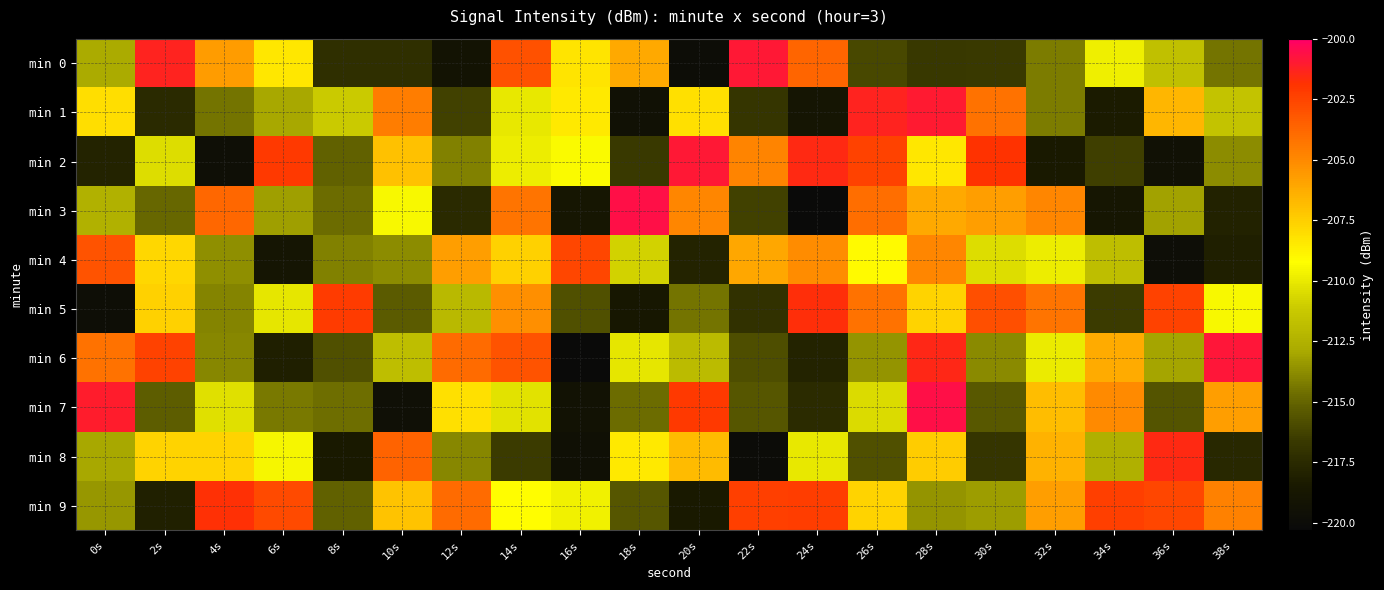

Reading left to right, transcribe all the data shown in this chart.

min 0: 0s=-212.8	2s=-201.3	4s=-205.7	6s=-208.3	8s=-217.2	10s=-217.2	12s=-219.1	14s=-203.0	16s=-208.3	18s=-206.1	20s=-219.9	22s=-200.9	24s=-203.7	26s=-216.1	28s=-216.7	30s=-216.6	32s=-214.2	34s=-209.8	36s=-211.7	38s=-214.5
min 1: 0s=-208.1	2s=-217.5	4s=-214.5	6s=-213.0	8s=-211.2	10s=-204.6	12s=-216.3	14s=-210.0	16s=-208.5	18s=-219.4	20s=-208.2	22s=-216.9	24s=-219.0	26s=-201.3	28s=-201.0	30s=-204.1	32s=-214.2	34s=-218.3	36s=-206.6	38s=-211.5
min 2: 0s=-217.9	2s=-210.4	4s=-219.6	6s=-202.1	8s=-215.1	10s=-207.1	12s=-214.1	14s=-209.9	16s=-209.4	18s=-216.6	20s=-200.9	22s=-204.8	24s=-201.5	26s=-202.4	28s=-208.3	30s=-201.9	32s=-218.5	34s=-216.4	36s=-219.4	38s=-213.8
min 3: 0s=-212.5	2s=-214.9	4s=-203.7	6s=-213.2	8s=-214.7	10s=-209.4	12s=-217.5	14s=-204.3	16s=-218.8	18s=-200.6	20s=-204.9	22s=-216.3	24s=-220.2	26s=-204.0	28s=-206.2	30s=-205.7	32s=-204.9	34s=-218.8	36s=-213.1	38s=-218.0
min 4: 0s=-203.0	2s=-207.8	4s=-213.7	6s=-219.0	8s=-214.1	10s=-213.8	12s=-205.7	14s=-207.6	16s=-202.6	18s=-210.9	20s=-217.9	22s=-206.0	24s=-205.1	26s=-209.1	28s=-204.9	30s=-210.4	32s=-209.8	34s=-211.8	36s=-219.8	38s=-218.1
min 5: 0s=-219.7	2s=-207.6	4s=-214.0	6s=-210.1	8s=-202.2	10s=-215.3	12s=-212.1	14s=-205.2	16s=-215.7	18s=-218.8	20s=-214.5	22s=-217.1	24s=-201.7	26s=-204.1	28s=-207.6	30s=-202.9	32s=-204.2	34s=-216.6	36s=-202.5	38s=-209.5
min 6: 0s=-204.2	2s=-202.4	4s=-213.9	6s=-218.1	8s=-215.7	10s=-211.8	12s=-203.9	14s=-203.1	16s=-220.2	18s=-210.1	20s=-212.0	22s=-215.9	24s=-217.9	26s=-213.6	28s=-201.4	30s=-213.8	32s=-209.9	34s=-206.2	36s=-213.0	38s=-200.9
min 7: 0s=-201.1	2s=-215.3	4s=-210.4	6s=-214.3	8s=-214.6	10s=-219.6	12s=-208.1	14s=-210.2	16s=-219.3	18s=-214.7	20s=-202.1	22s=-215.5	24s=-217.4	26s=-210.5	28s=-200.6	30s=-215.5	32s=-206.9	34s=-205.1	36s=-215.6	38s=-205.7
min 8: 0s=-212.9	2s=-207.7	4s=-207.6	6s=-209.6	8s=-218.5	10s=-203.6	12s=-213.9	14s=-216.6	16s=-219.5	18s=-208.5	20s=-206.8	22s=-220.0	24s=-210.1	26s=-215.8	28s=-207.4	30s=-216.8	32s=-206.5	34s=-212.6	36s=-201.6	38s=-217.6
min 9: 0s=-213.5	2s=-218.0	4s=-201.8	6s=-202.8	8s=-215.1	10s=-207.1	12s=-204.0	14s=-209.2	16s=-209.7	18s=-215.5	20s=-218.4	22s=-202.4	24s=-202.3	26s=-207.6	28s=-213.5	30s=-213.3	32s=-205.8	34s=-202.4	36s=-202.6	38s=-204.7